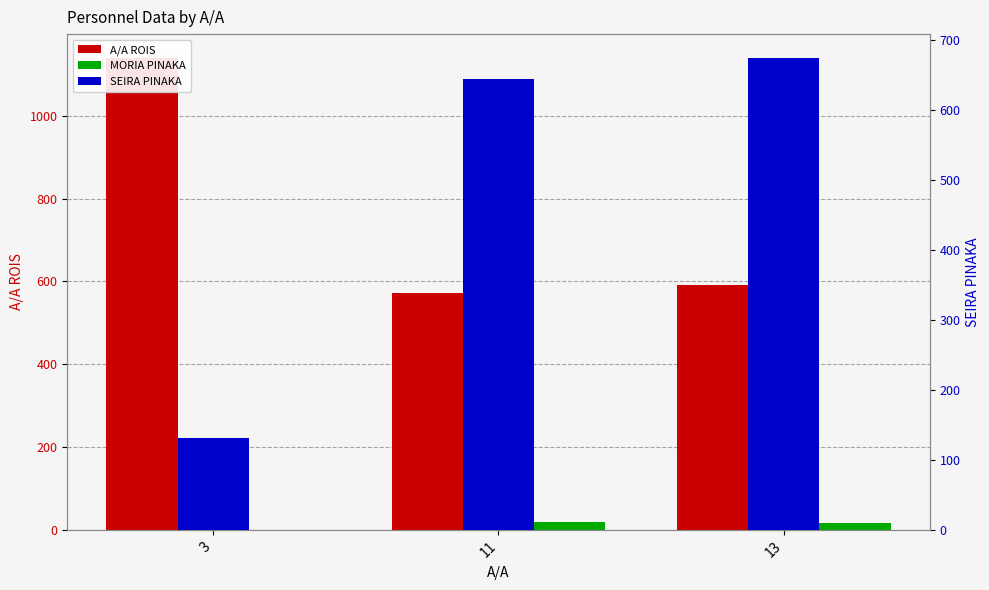

What is the difference between the second highest and minimum values in the MORIA PINAKA series?

16.2